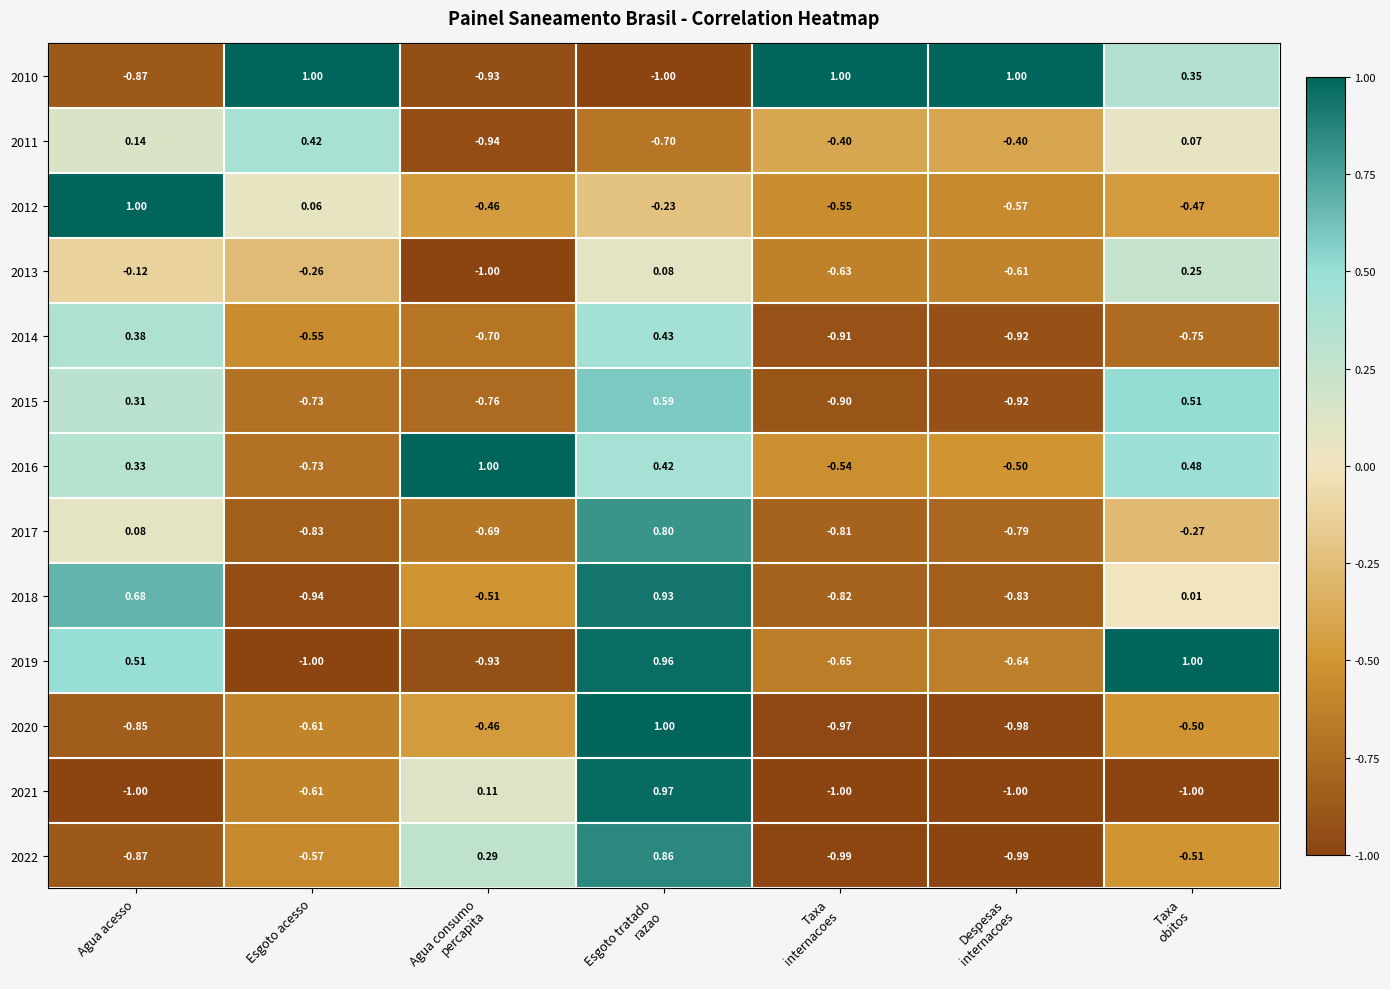

At which label is 2016 closest to 0?

Agua acesso